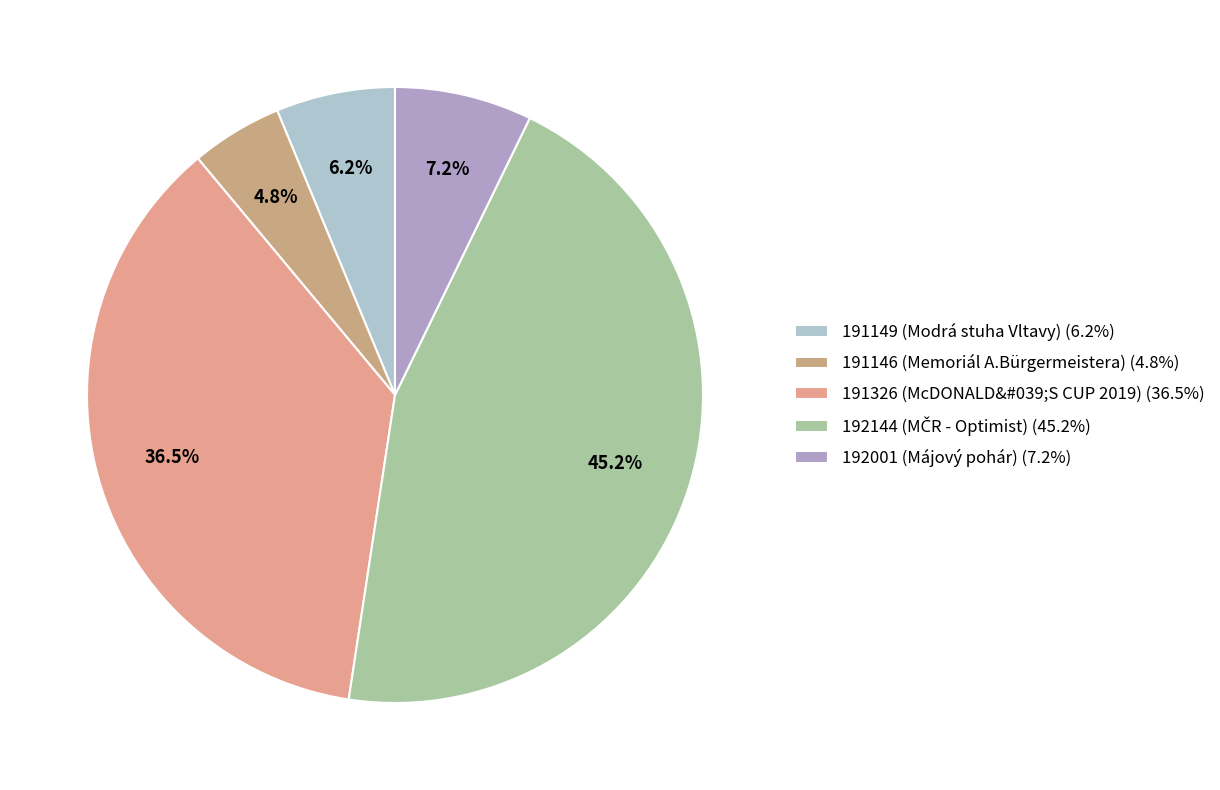

Count the number of slices in the pie.

5